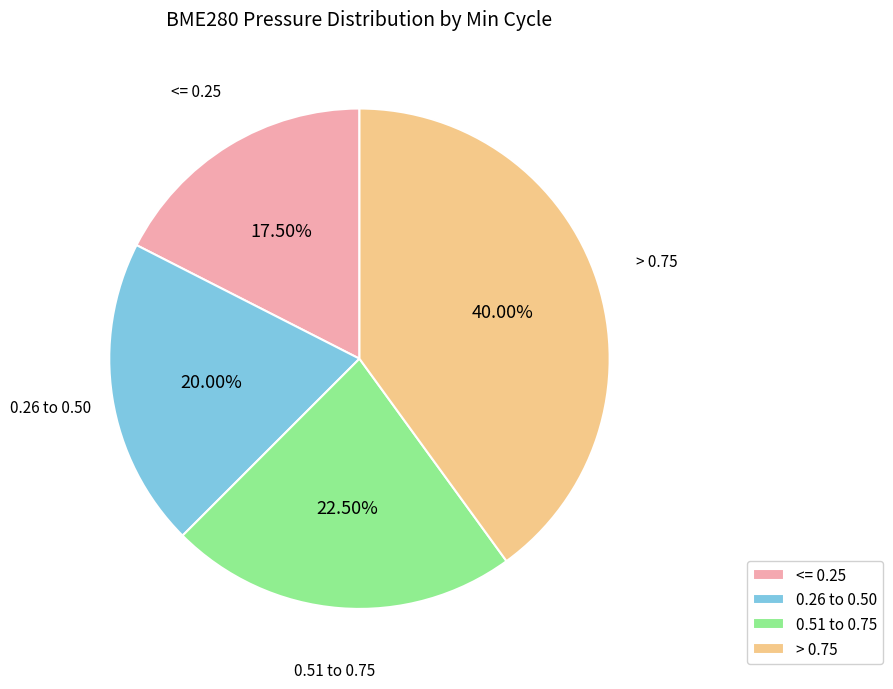

To the nearest percent, what is the average slice percentage?

25%